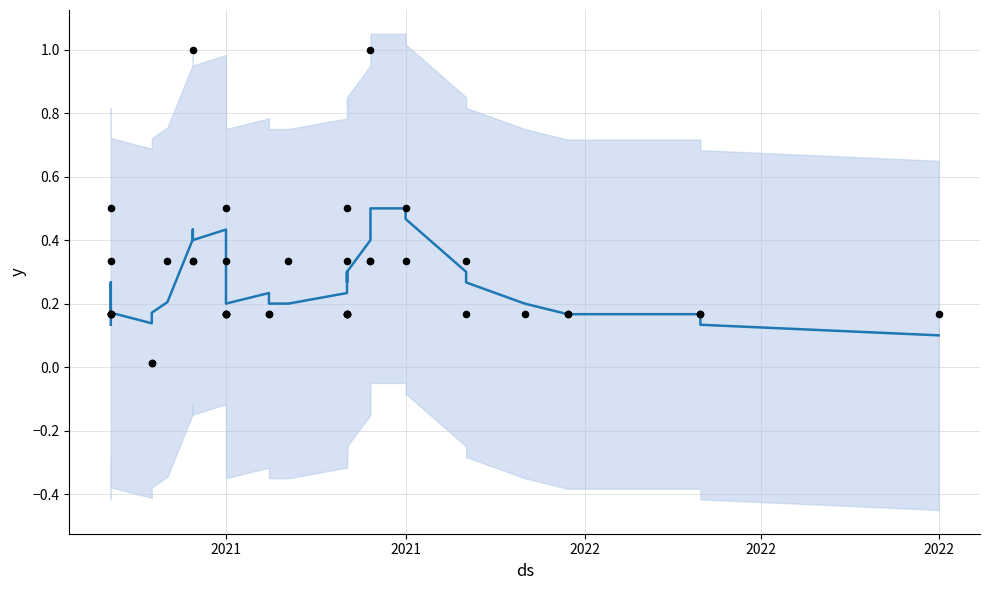

Which series has the largest total across all categories?

Actual data points